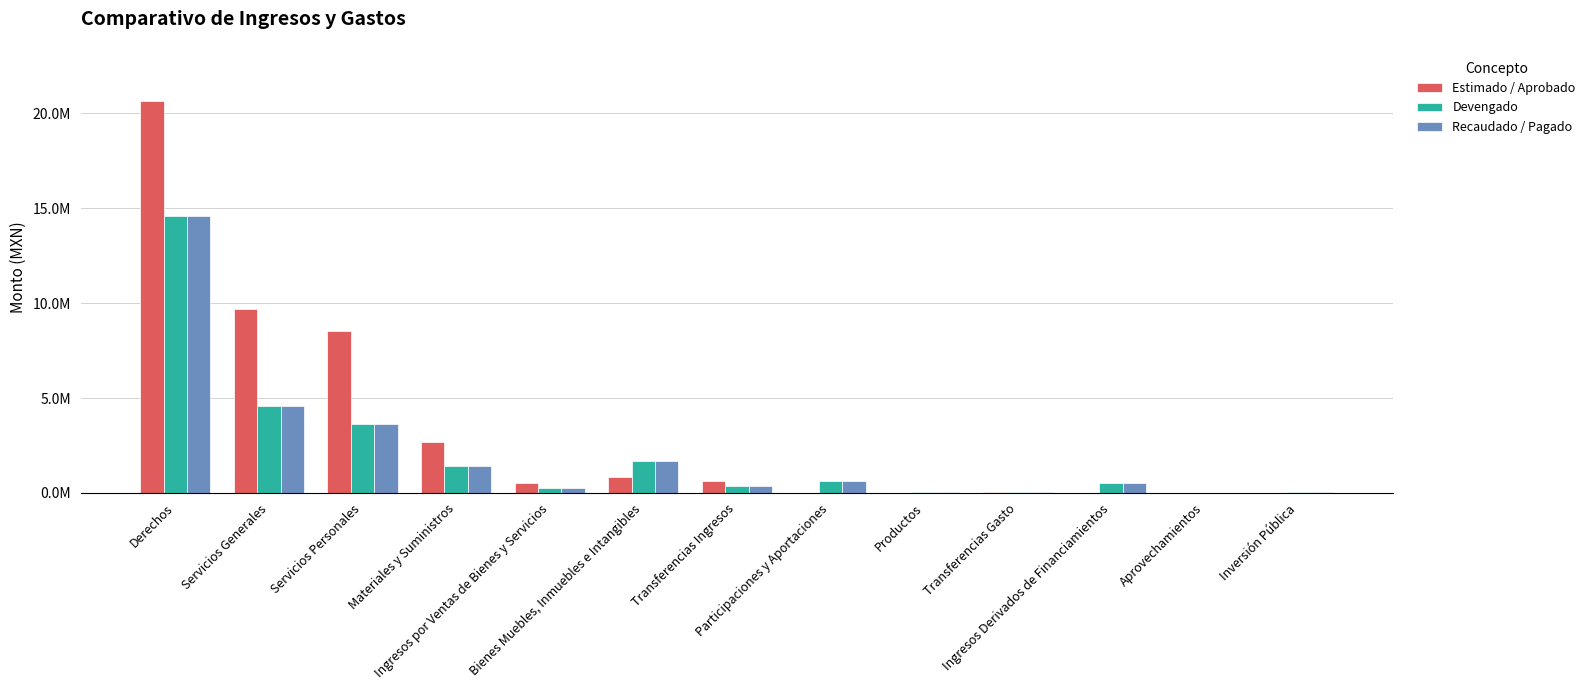

What are all the series names shown in the legend?

Estimado / Aprobado, Devengado, Recaudado / Pagado